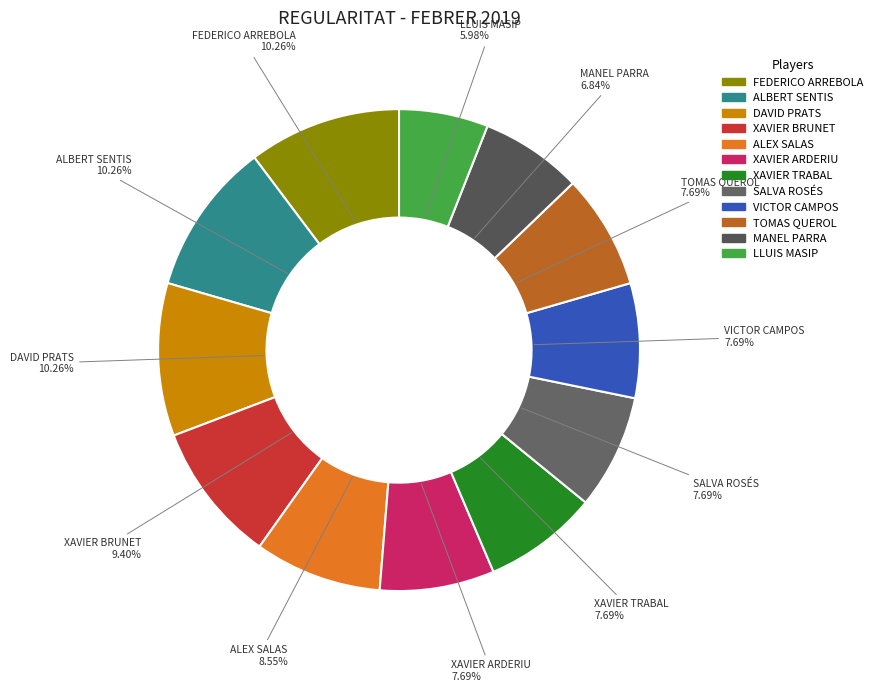

Count the number of slices in the pie.

12